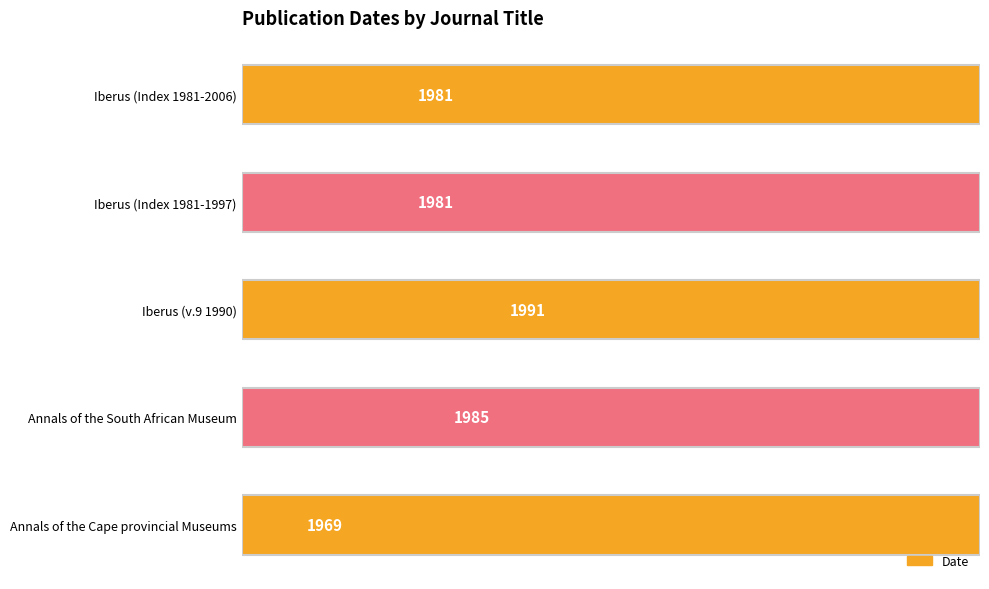

How many values exceed 1981?

2